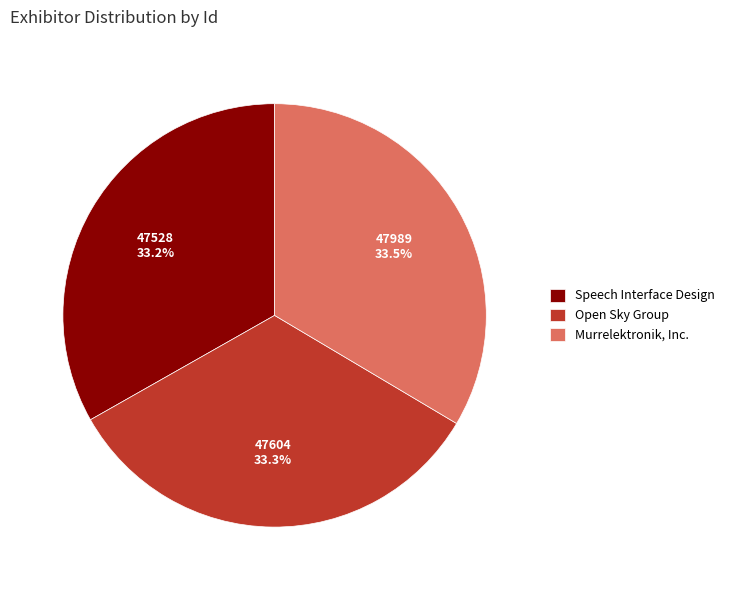

Combined, what portion of the pie is Speech Interface Design and Open Sky Group?

66.5%